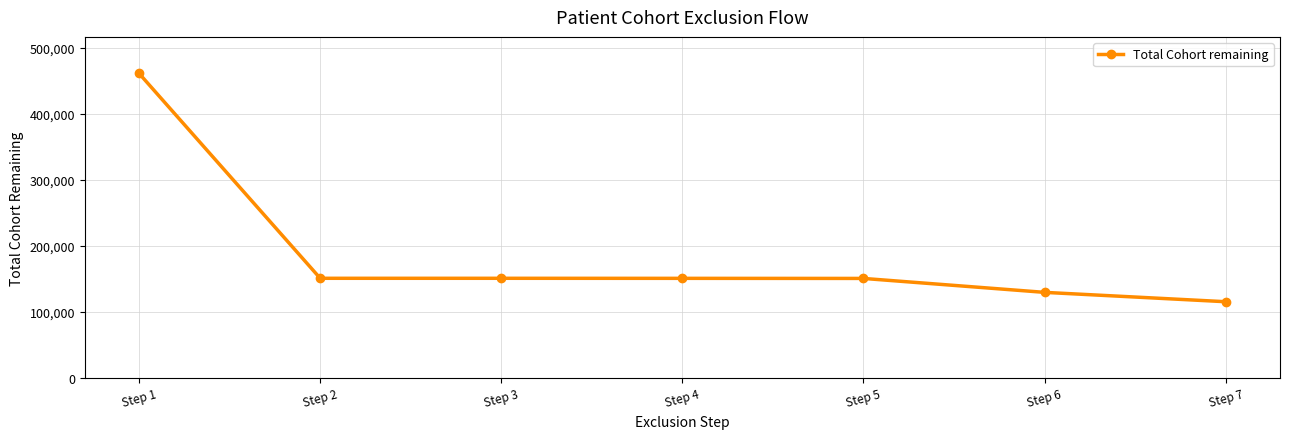

What is the value of the 7th point from the left?

115776